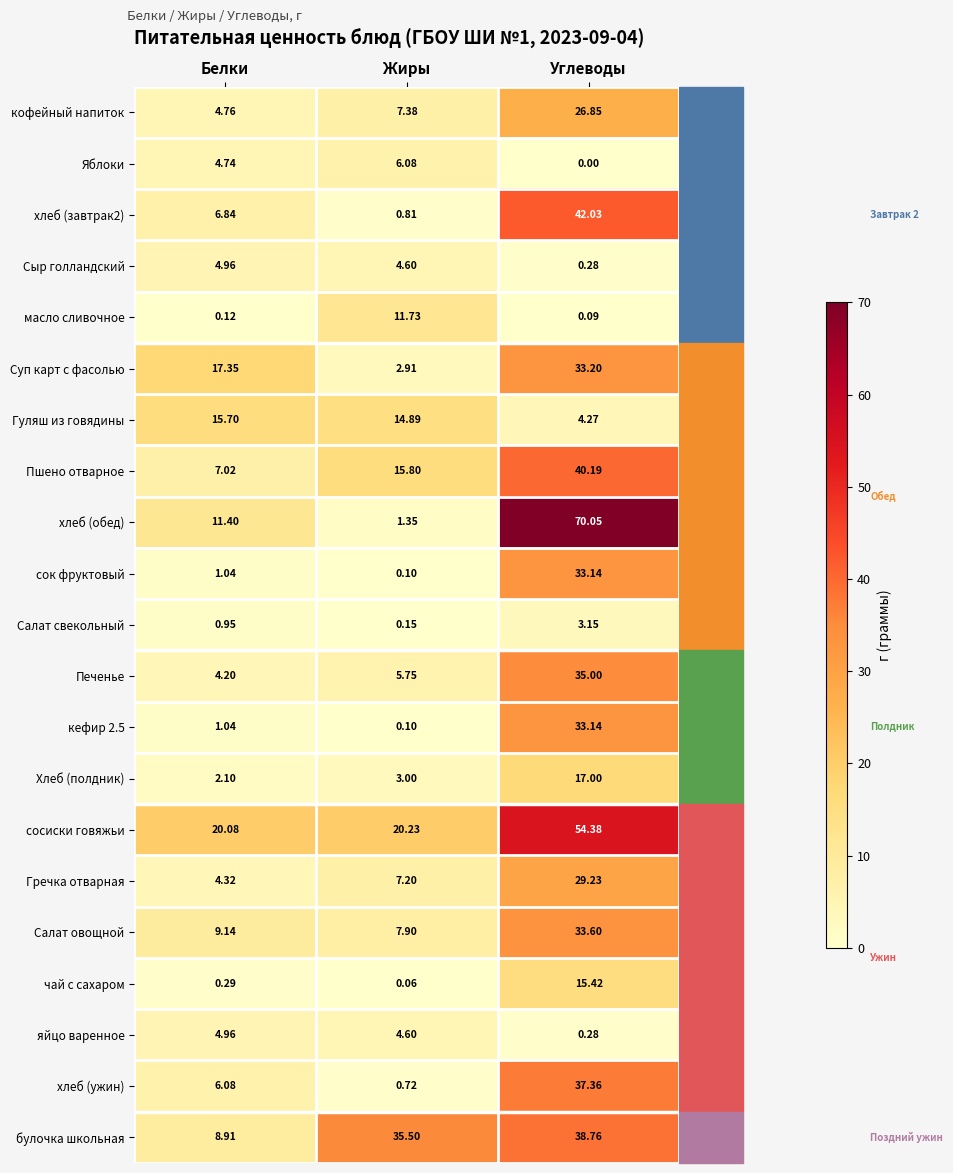

At which label does кофейный напиток reach its minimum?

Белки